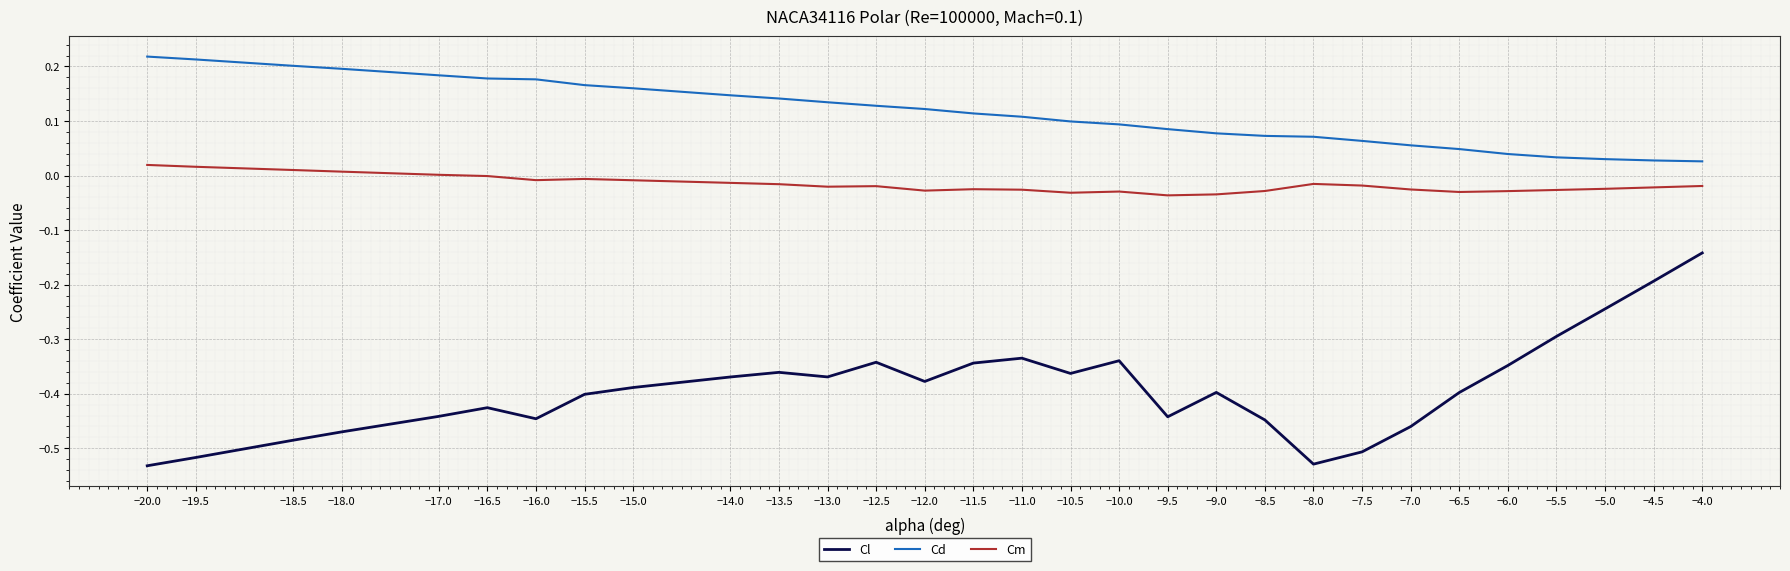

Count the number of categories in the chart.

30